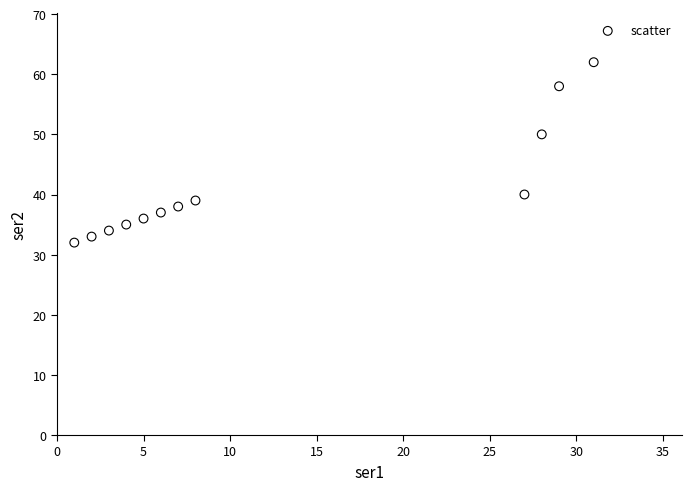

What is the average X value?

13